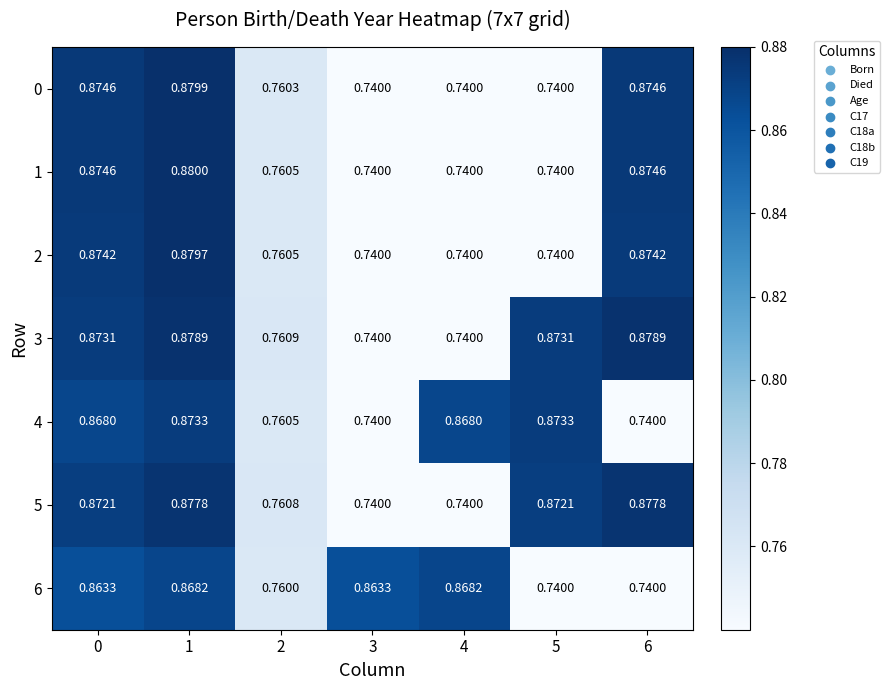

Is the value of 0 at 0 greater than the value of 2 at 0?

Yes